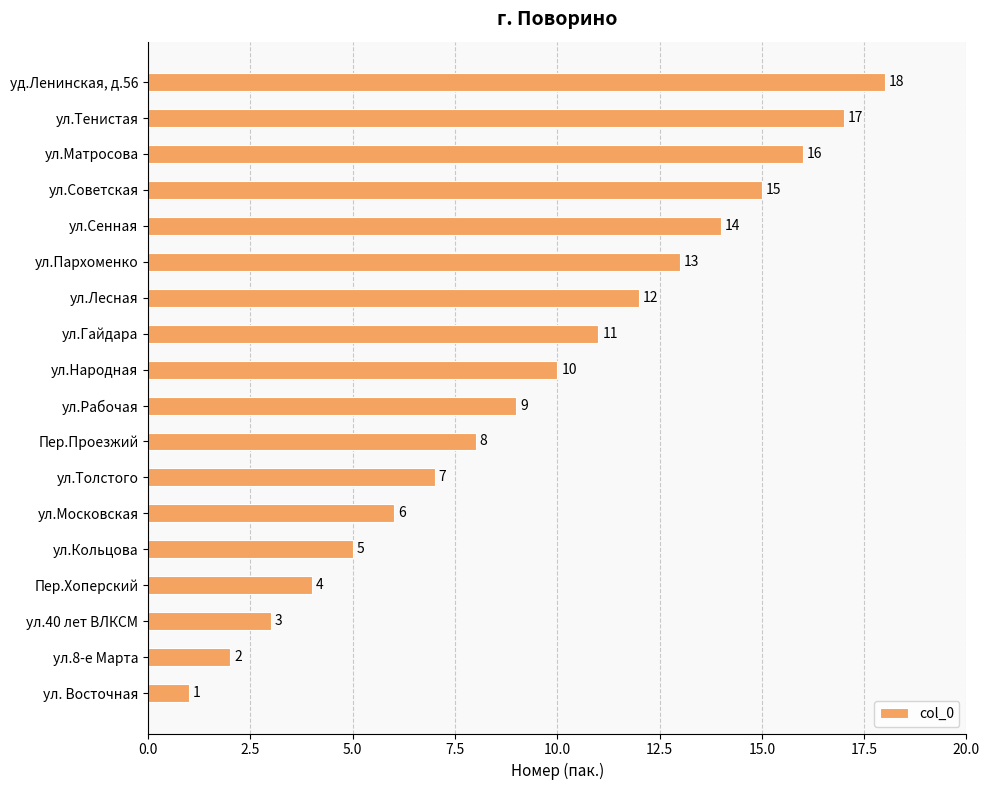

At which label is the value closest to 9?

ул.Рабочая